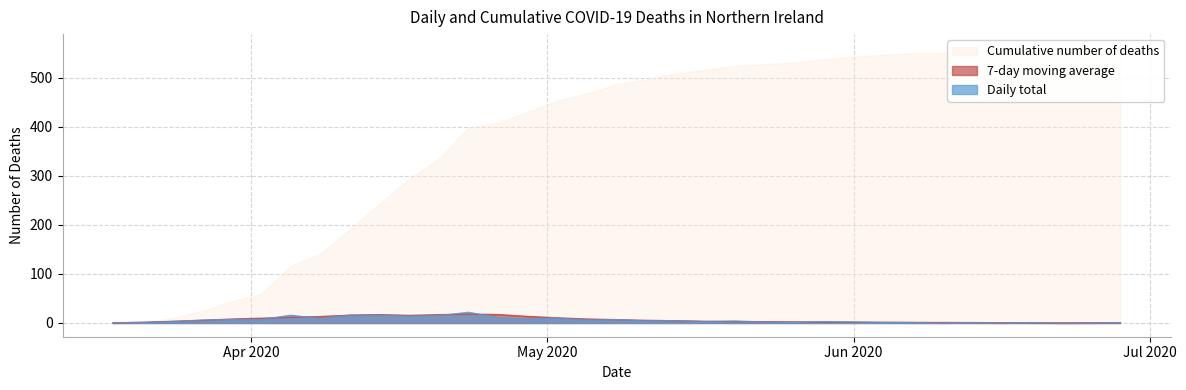

What is the maximum value for Daily total?

22.0